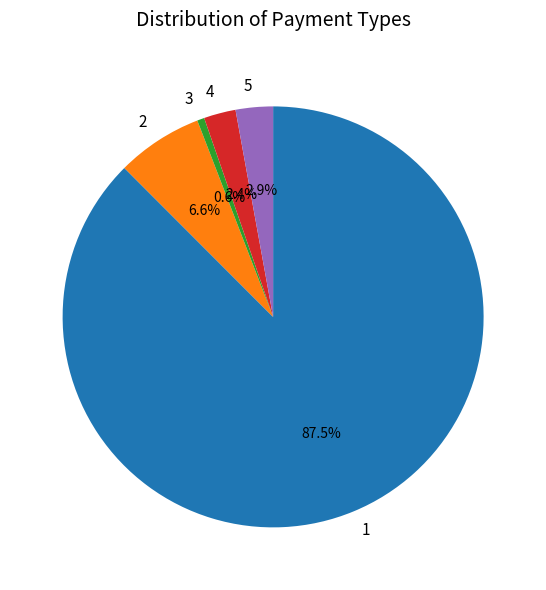

What is the smallest slice in the pie chart?

3